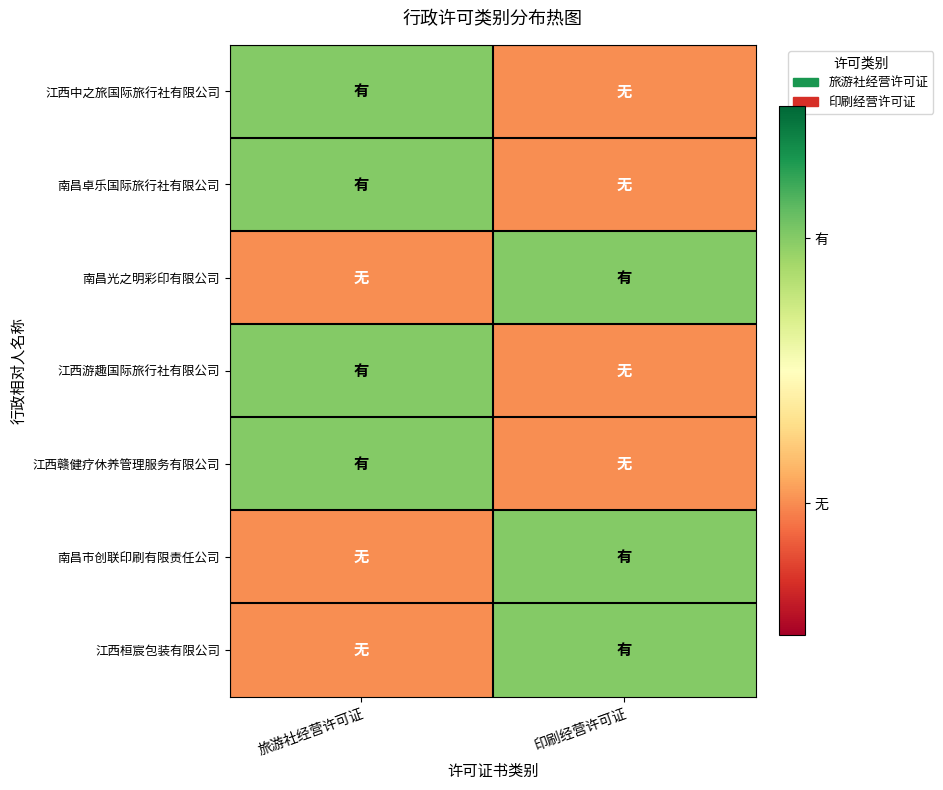

Between 印刷经营许可证 and 旅游社经营许可证, which is larger?

旅游社经营许可证